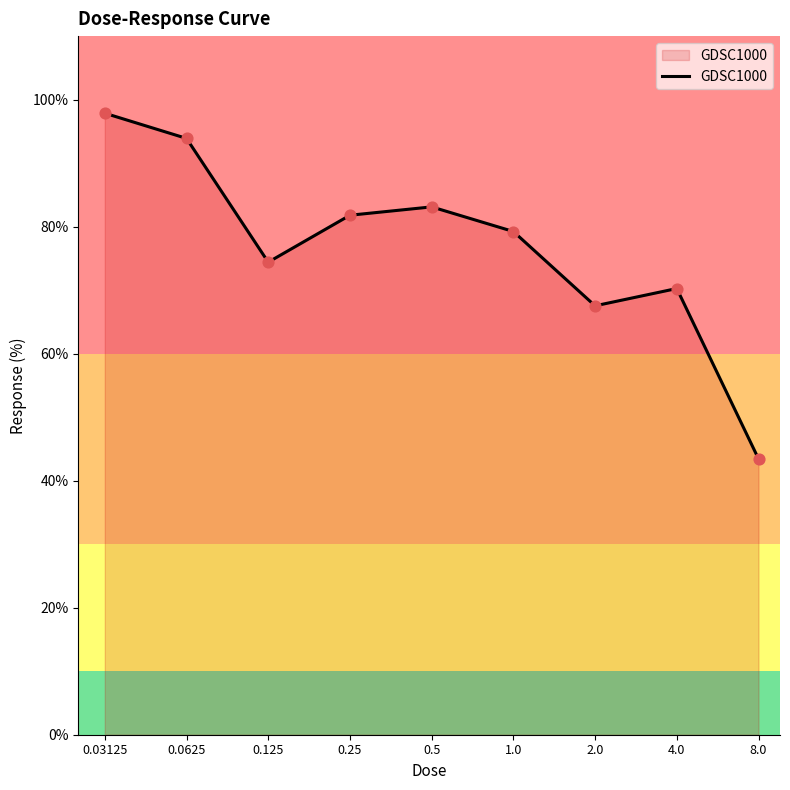

What is the difference between the maximum and minimum values?

54.4